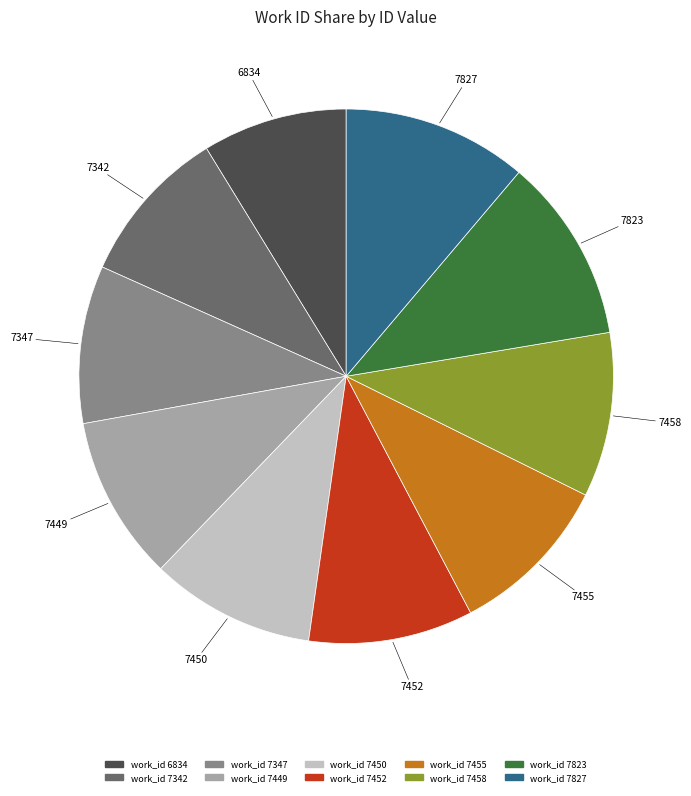

Does work_id 7455 account for over 50% of the chart?

No